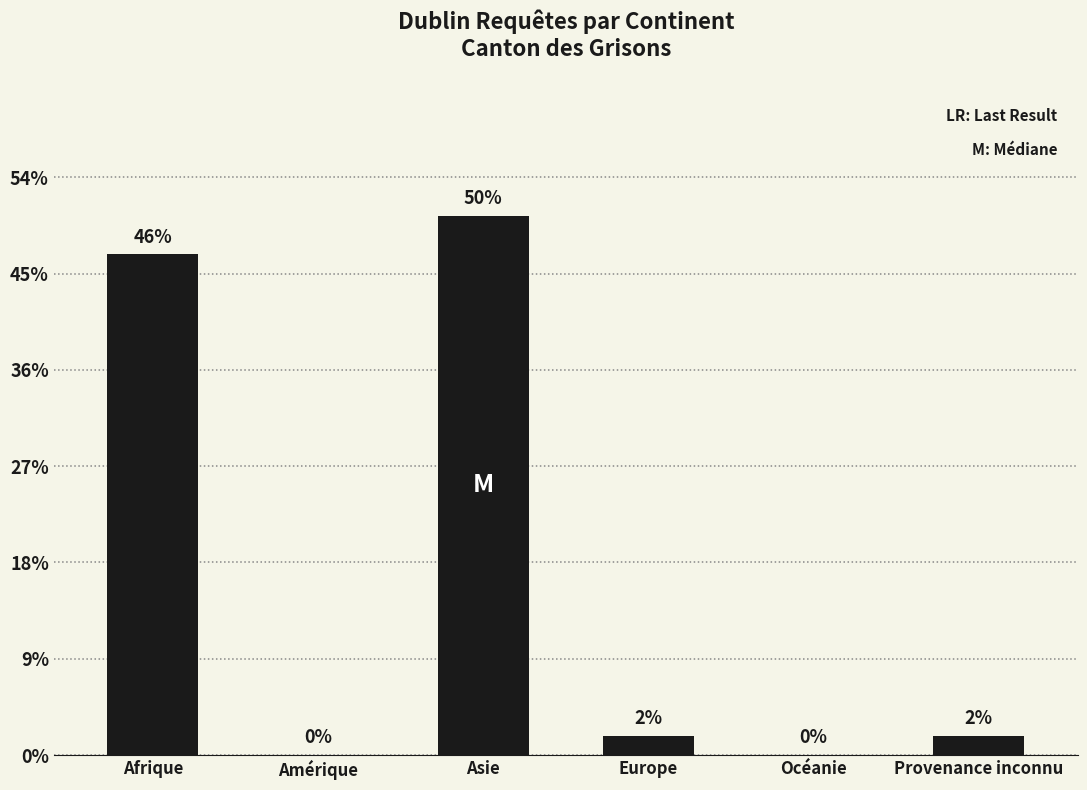

What position from the left is Océanie?

5